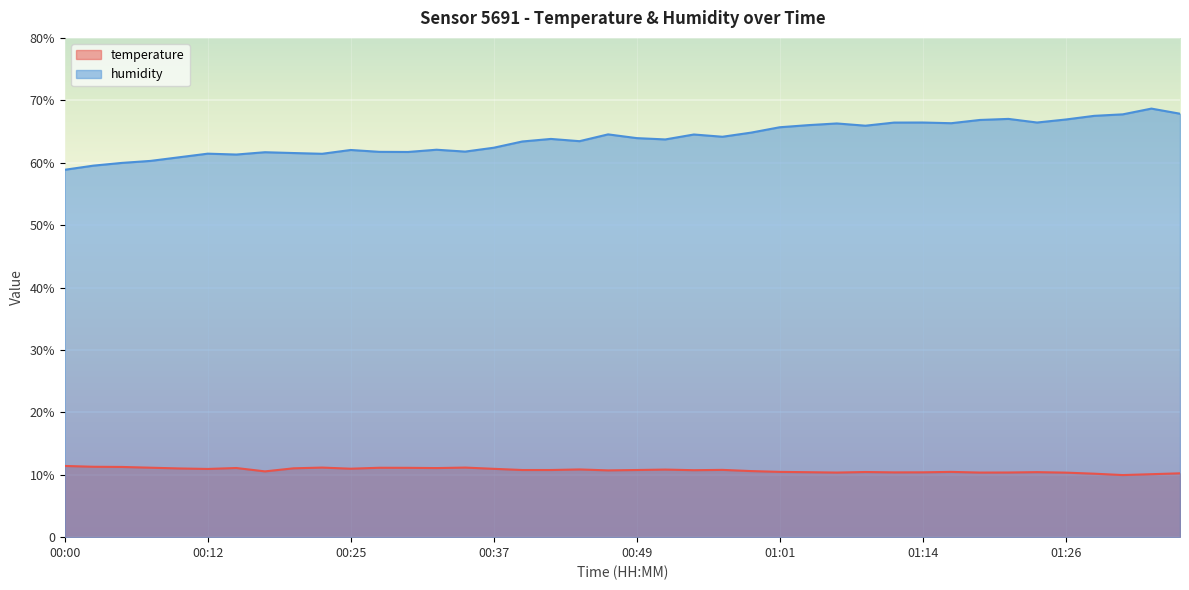

Count the number of data series in this chart.

2